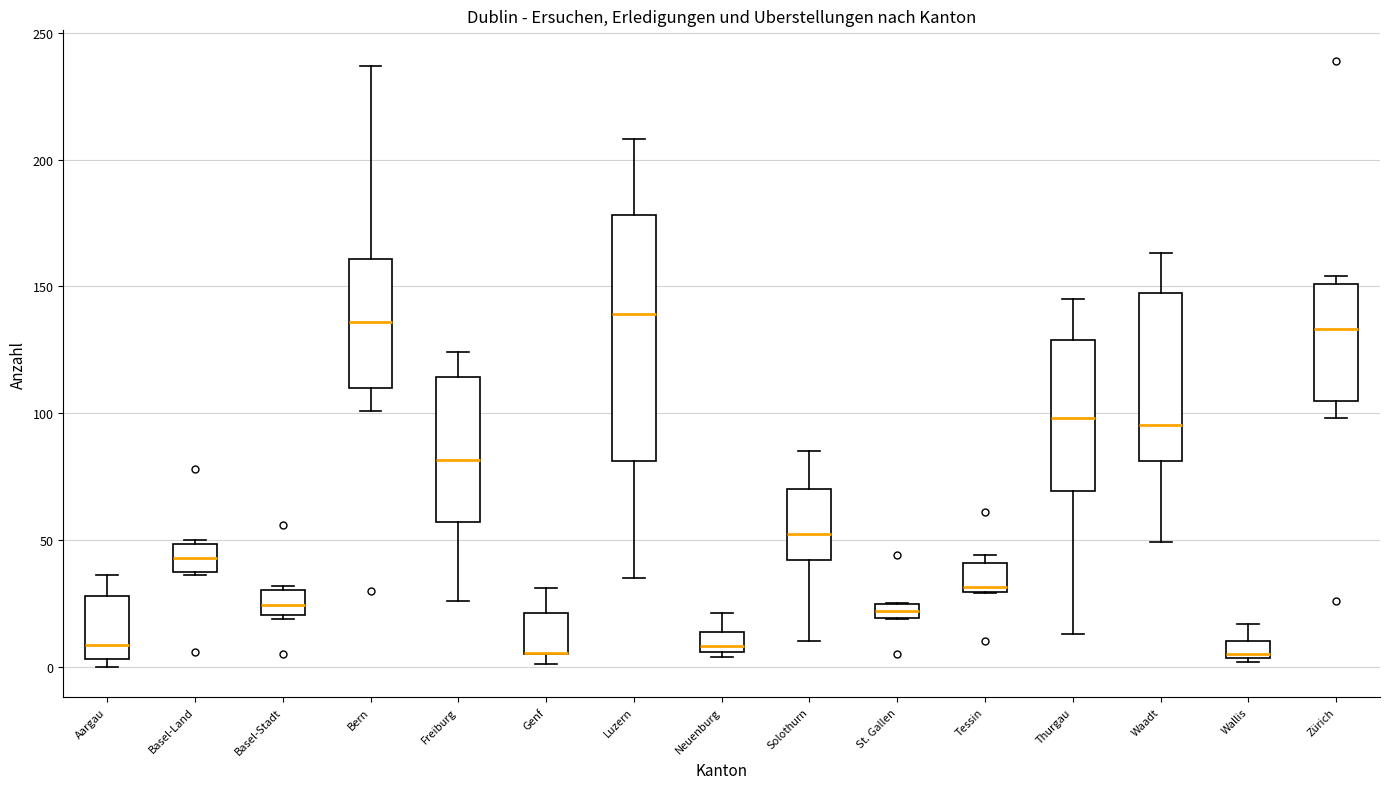

Where is the upper edge of the box for Genf on the y-axis? The values are not printed on the chart, so give them approximately, as read against the axis.

20